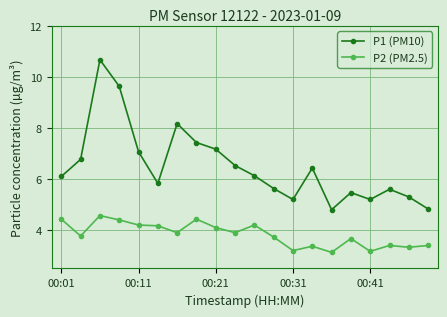

What is the minimum value for P1 (PM10)?

4.8